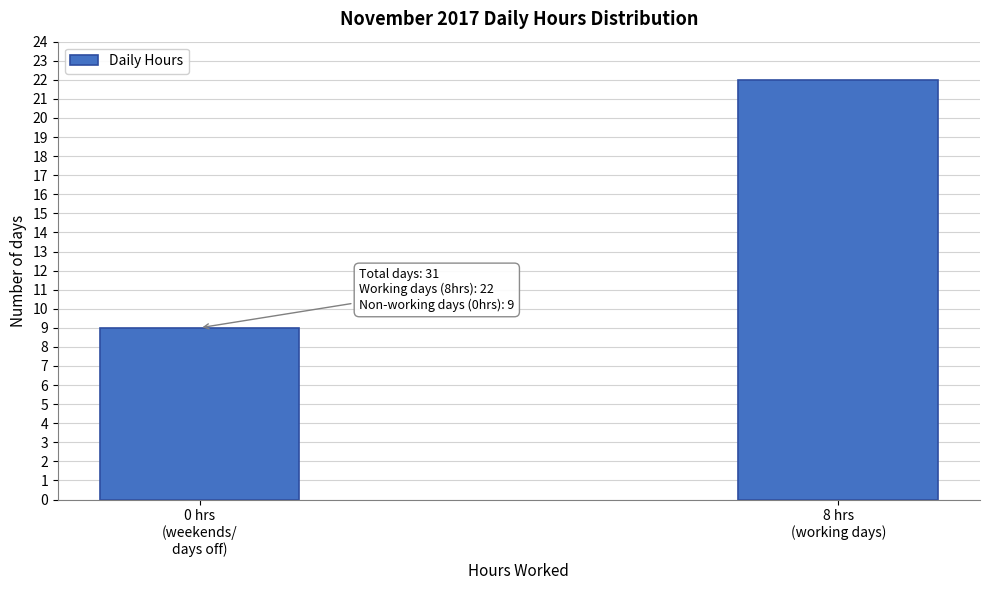

Reading left to right, what are all the values shown in this chart?

9	22